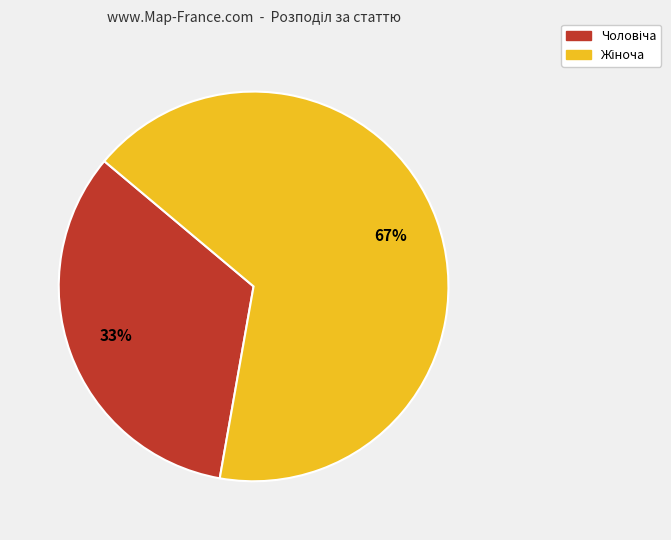

Is there a majority slice in this chart?

Yes